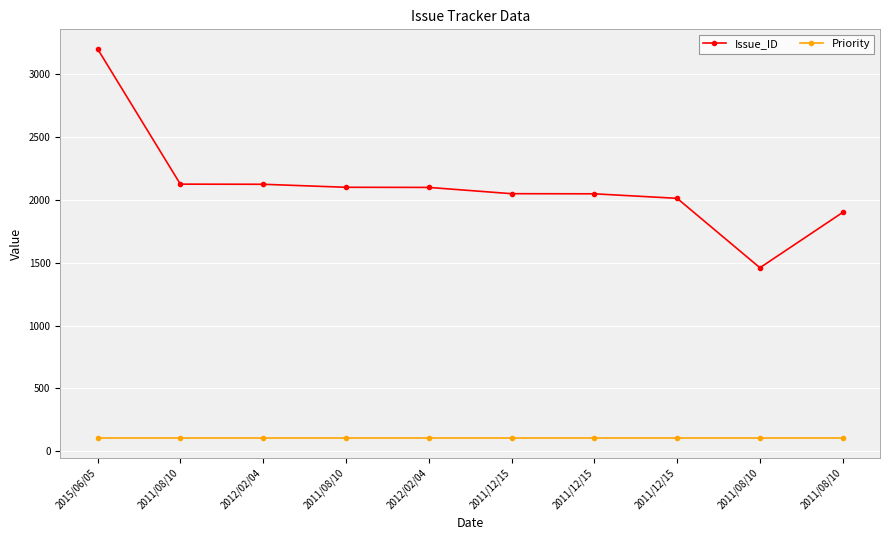

True or false: Issue_ID and Priority cross at least once.

False